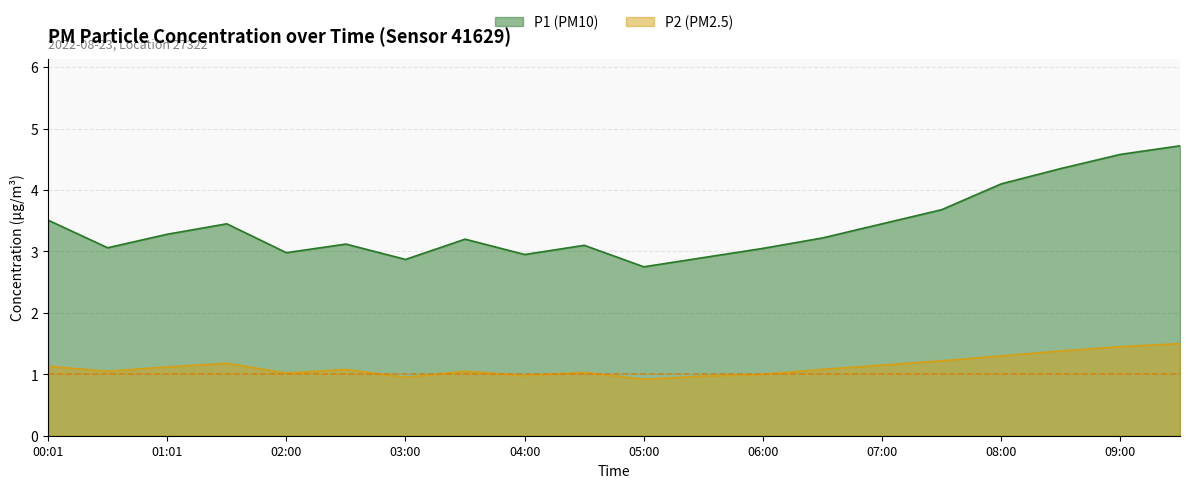

How many series are shown in this chart?

2